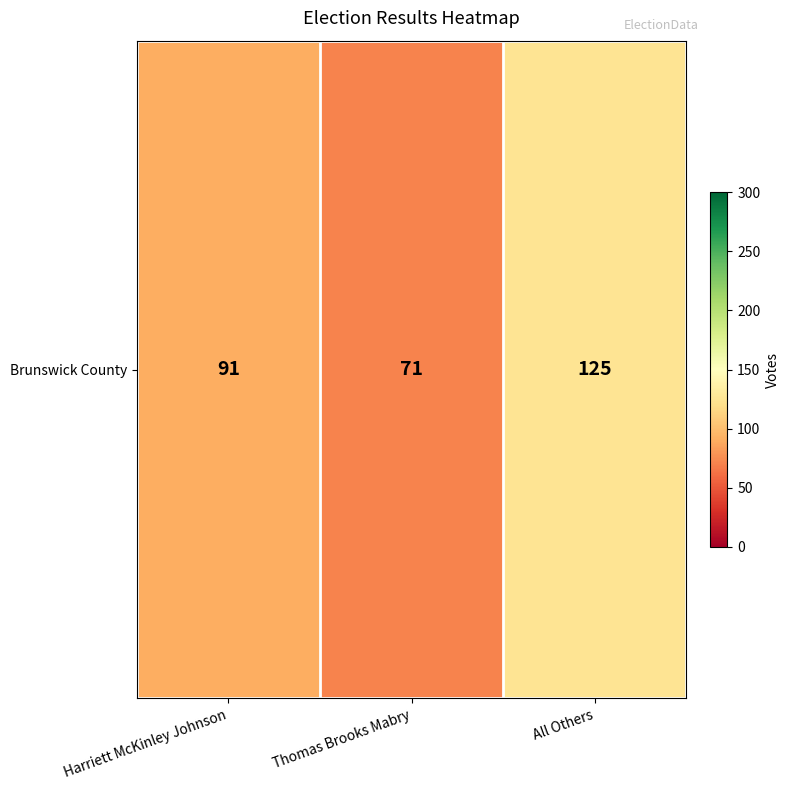

True or false: the data shows 106 at Thomas Brooks Mabry.

False